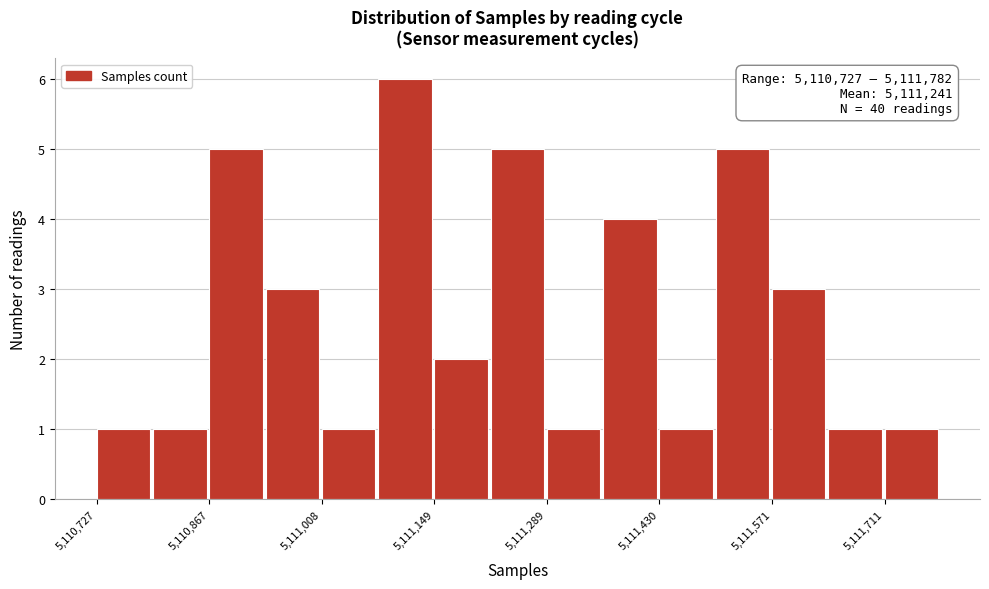

Read against the x-axis, roughly where is the centre of the tallest bar?

5111120